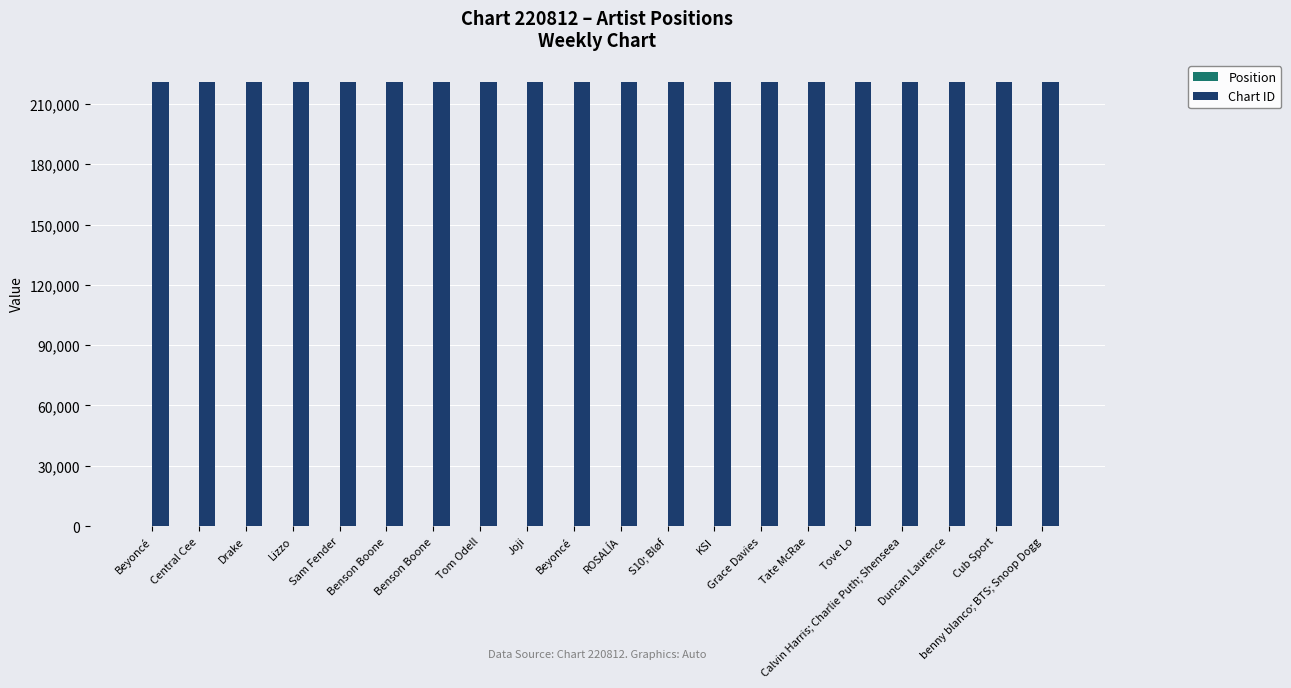

Is it true that Position equals 15 at ROSALÍA?

False